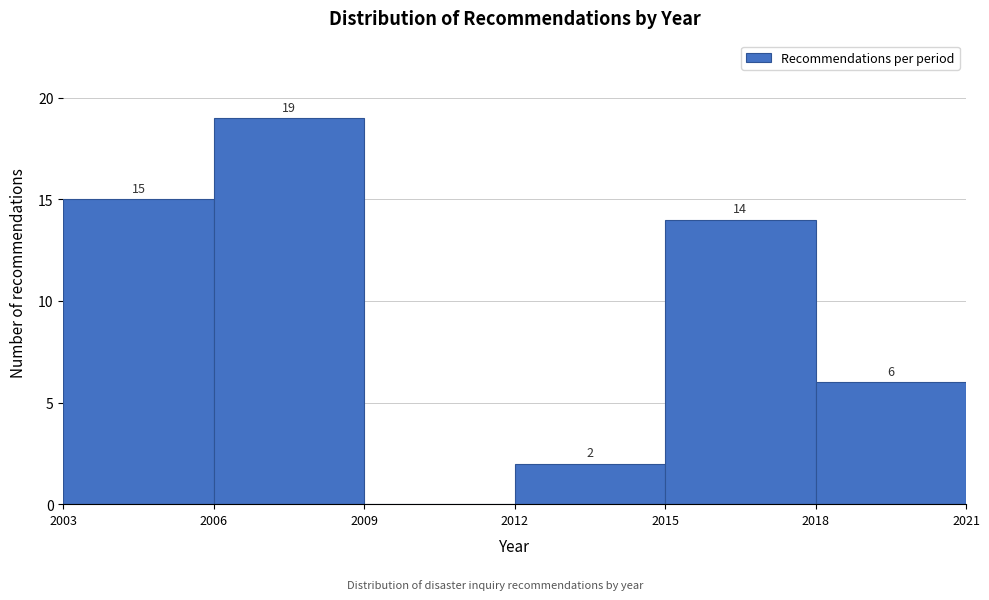

Which range on the x-axis has the tallest bar?

2006 to 2009